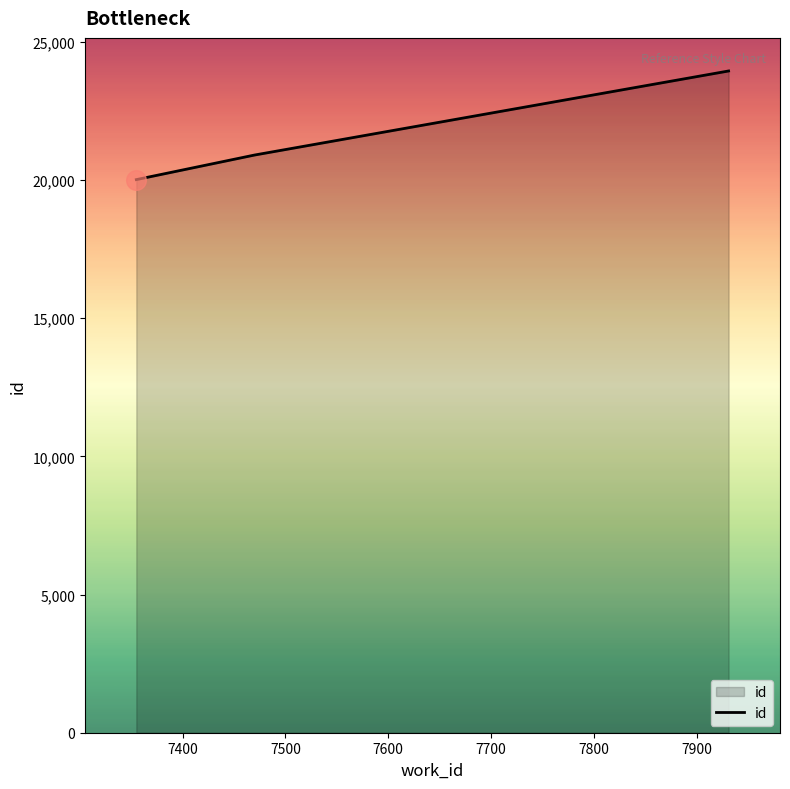

What is the average value?

21617